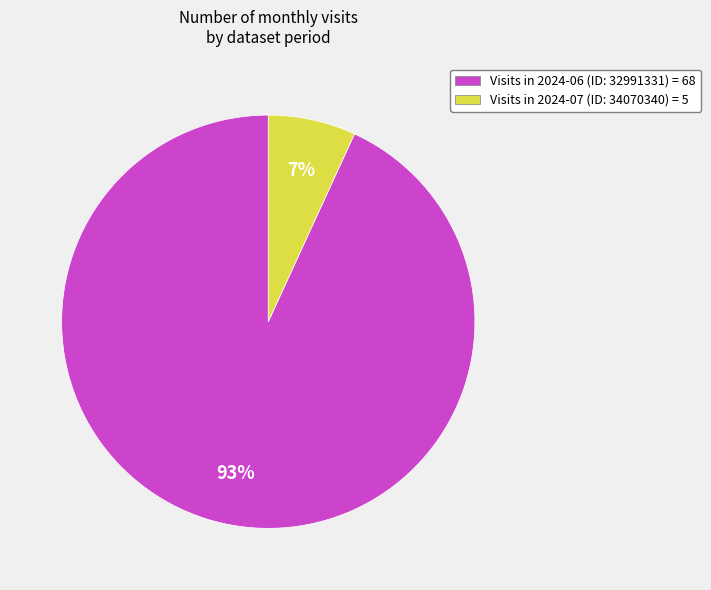

Which slice is the largest?

Visits in 2024-06 (ID: 32991331) = 68